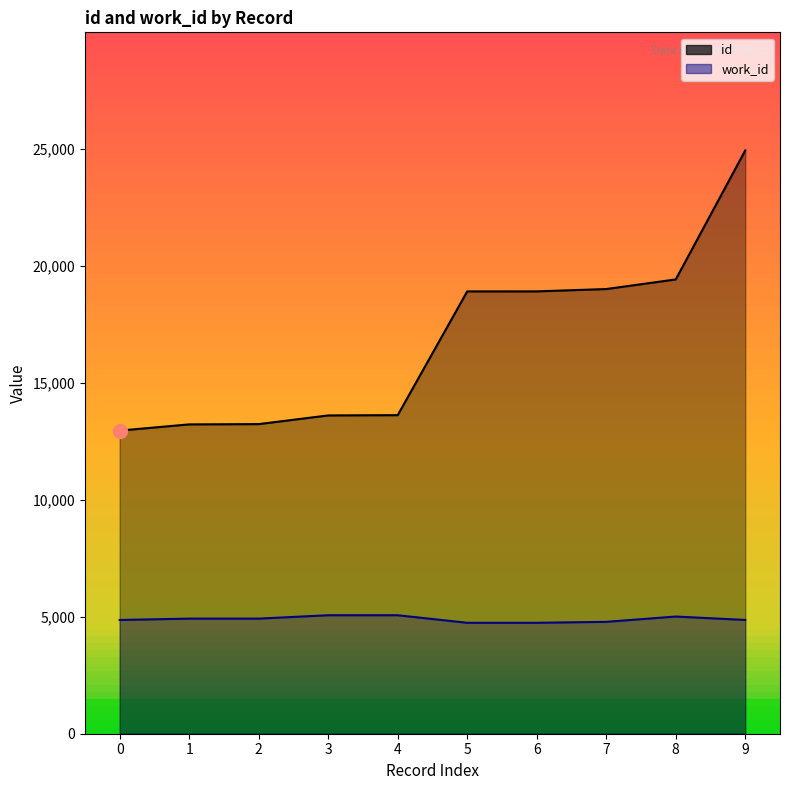

Reading left to right, what are all the values shown in this chart?

id: 12966	13231	13243	13614	13626	18919	18920	19020	19431	24949
work_id: 4865	4923	4923	5068	5068	4745	4745	4785	5012	4867